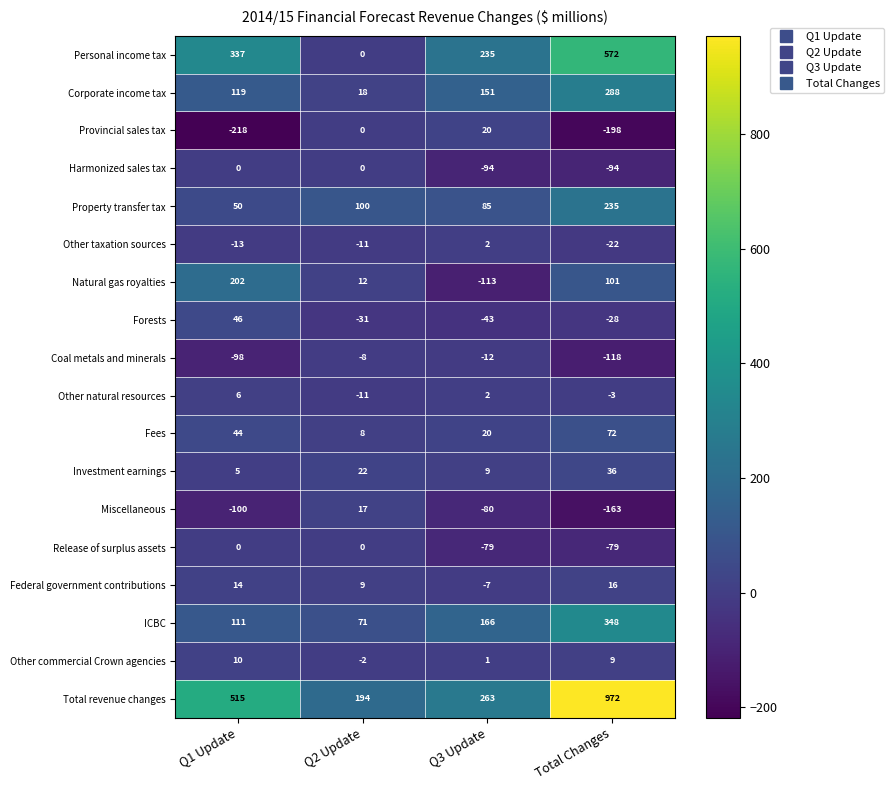

What is the average value of the Fees series?

36